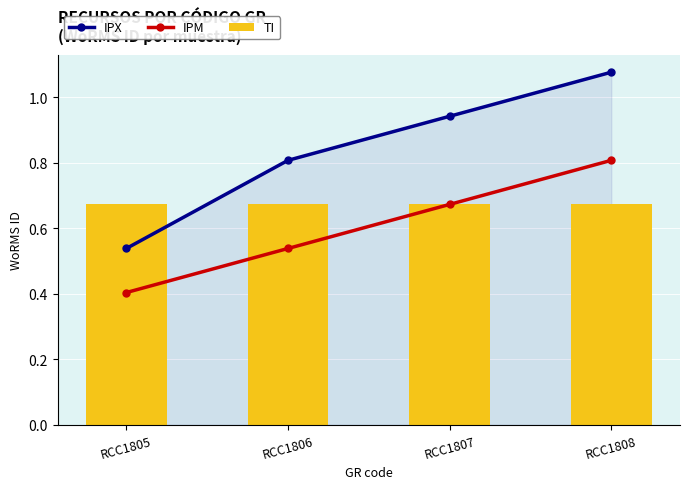

What are all the series names shown in the legend?

IPX, IPM, TI